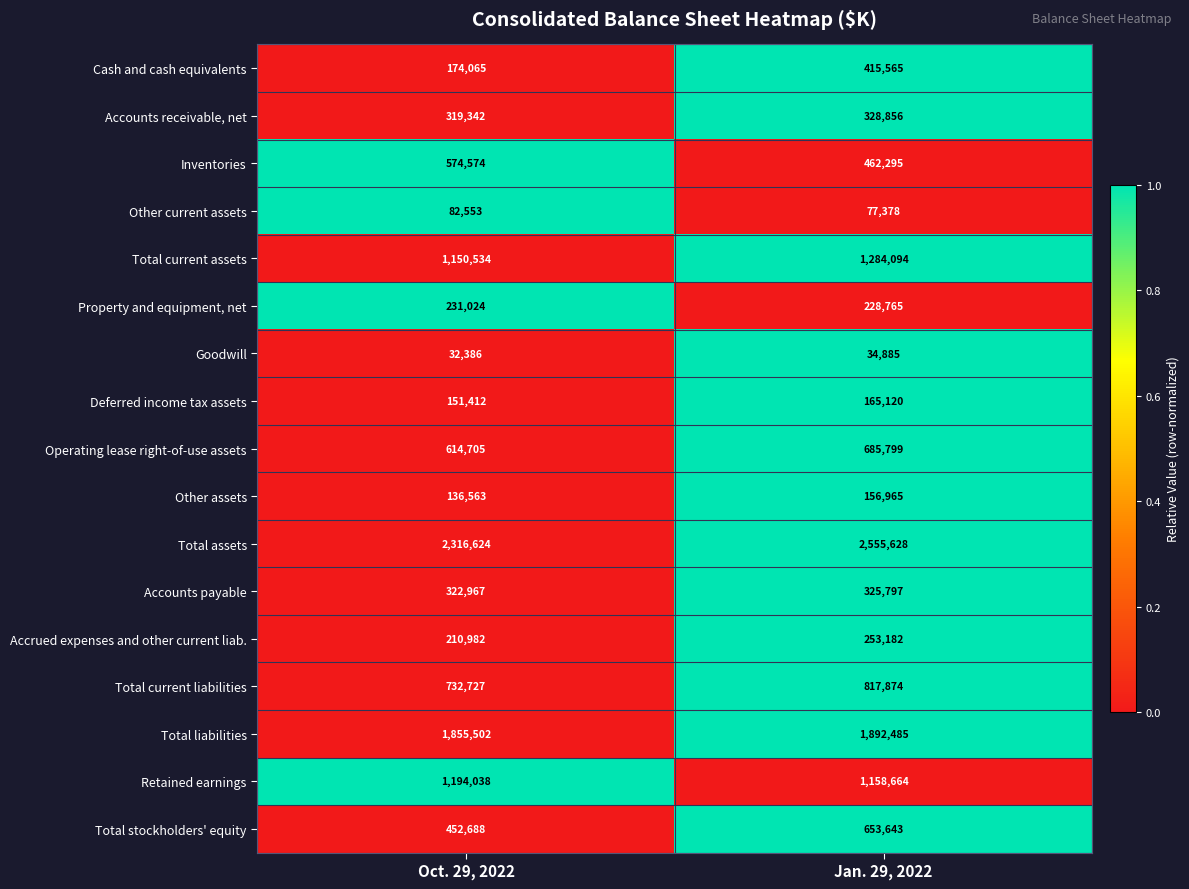

At Jan. 29, 2022, list the series in order from smallest to largest.

Goodwill, Other current assets, Other assets, Deferred income tax assets, Property and equipment, net, Accrued expenses and other current liab., Accounts payable, Accounts receivable, net, Cash and cash equivalents, Inventories, Total stockholders' equity, Operating lease right-of-use assets, Total current liabilities, Retained earnings, Total current assets, Total liabilities, Total assets